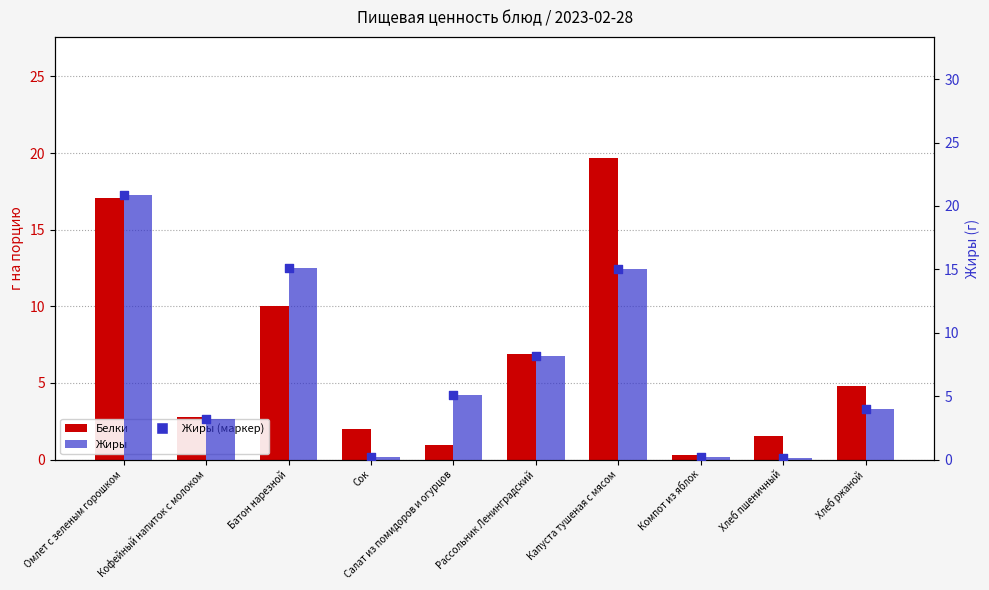

What is the total value across all series at Кофейный напиток с молоком?

6.0